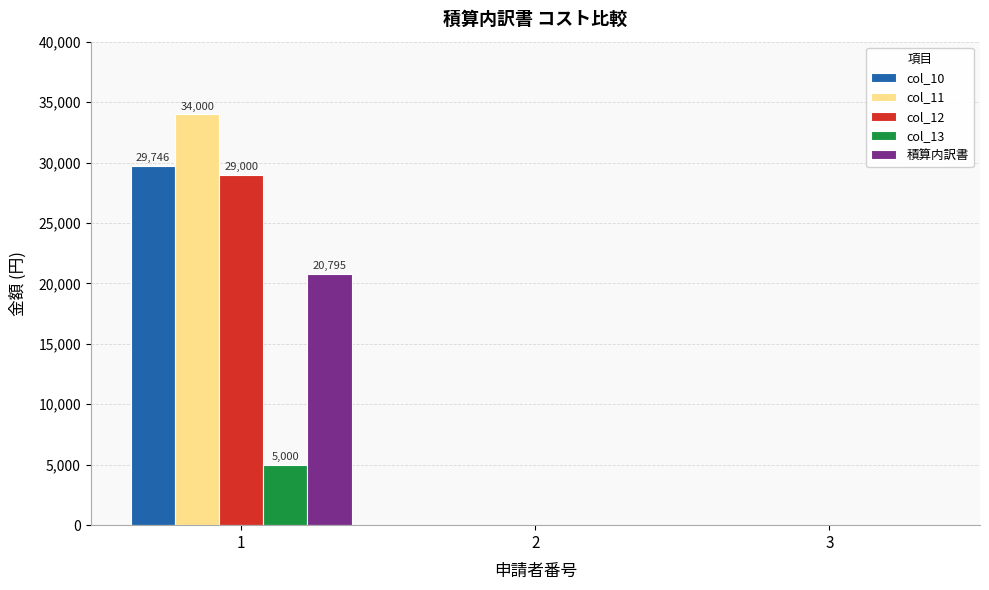

Which label corresponds to the largest value in the chart?

1